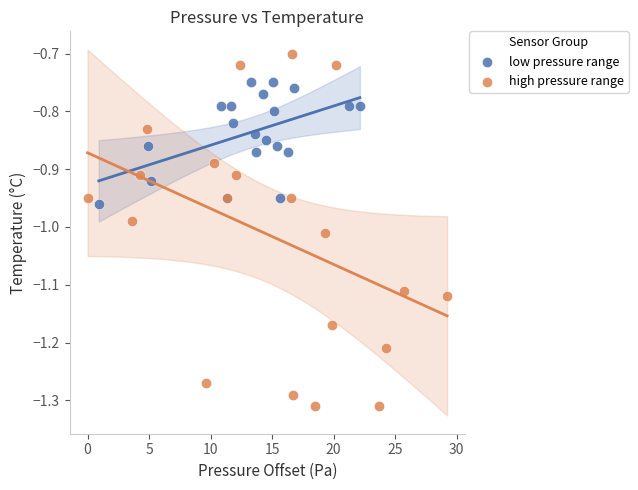

Which series reaches the minimum Y coordinate?

high pressure range